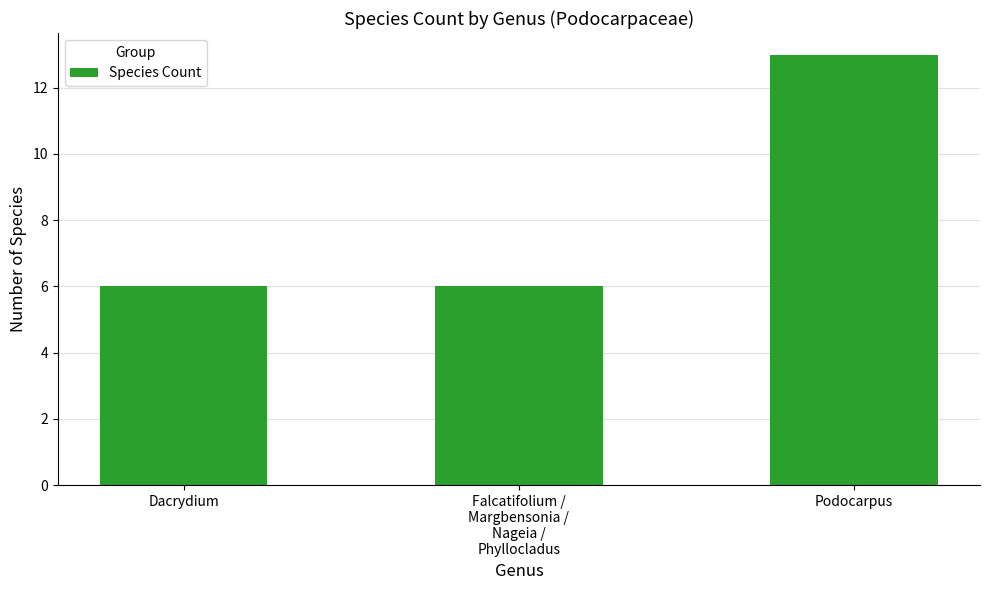

What is the maximum value shown in the chart?

13